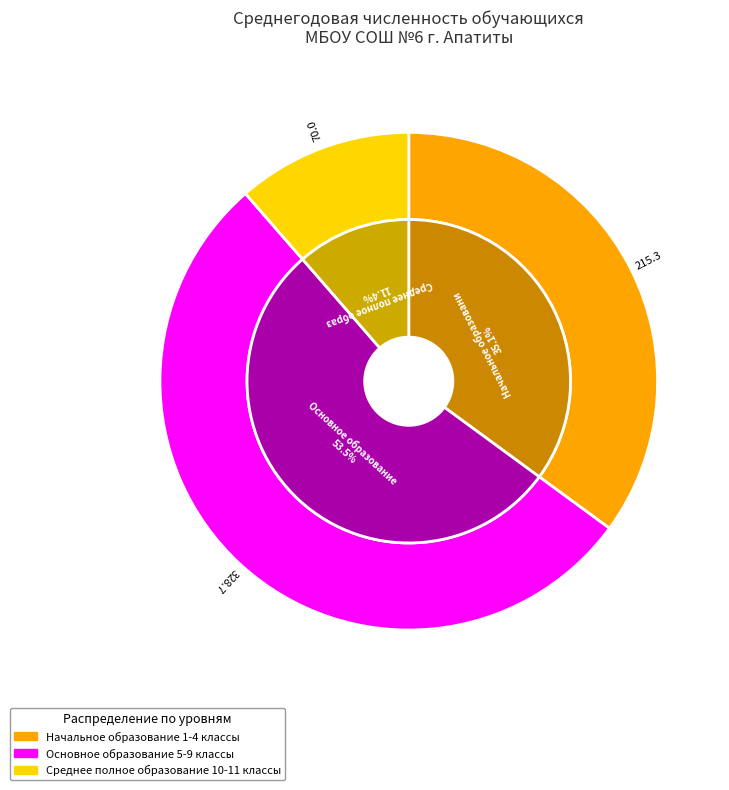

What percentage is the Начальное образование 1-4 классы slice, to the nearest percent?

35%